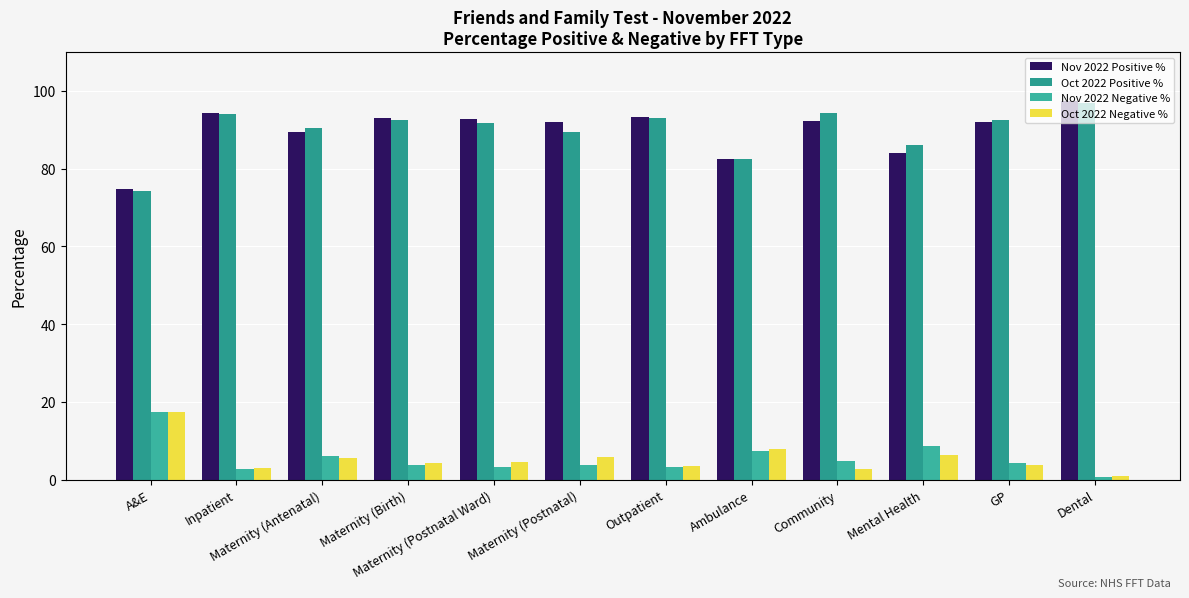

What is the value of the Nov 2022 Negative % bar at the 2nd from the left?

2.8